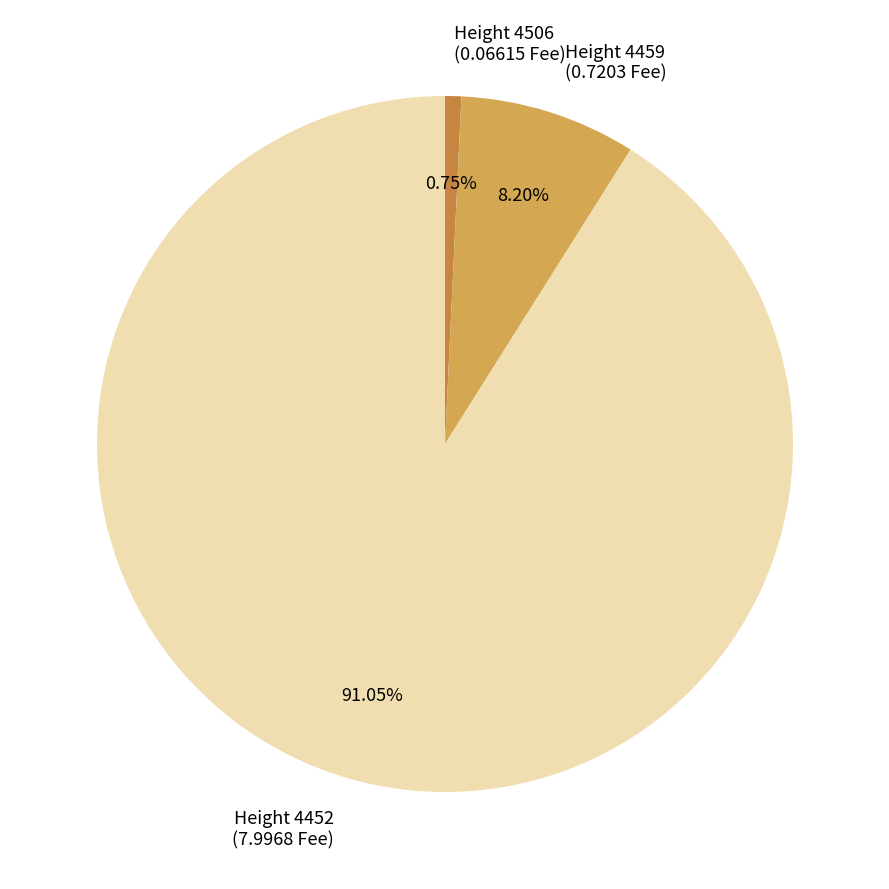

Combined, do Height 4506 and Height 4452 account for over 50%?

Yes